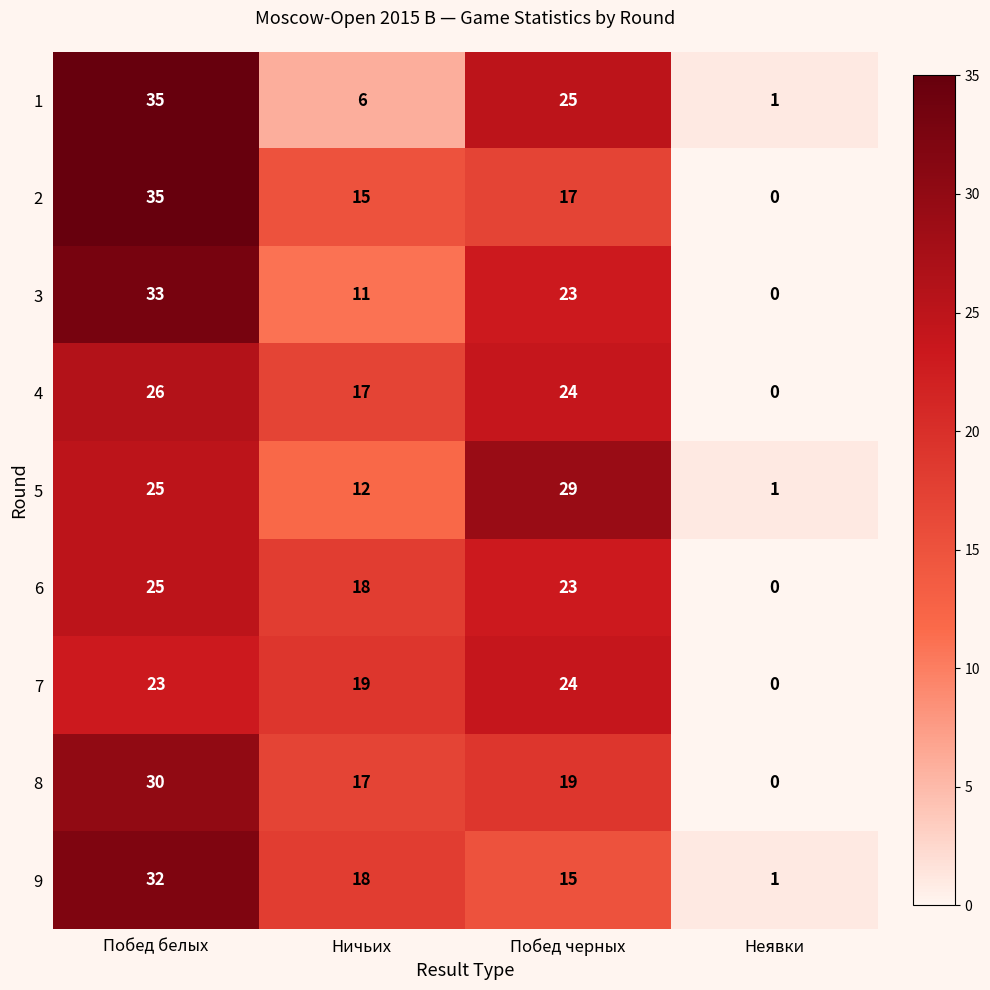

How many values in the 1 series are below 25?

2